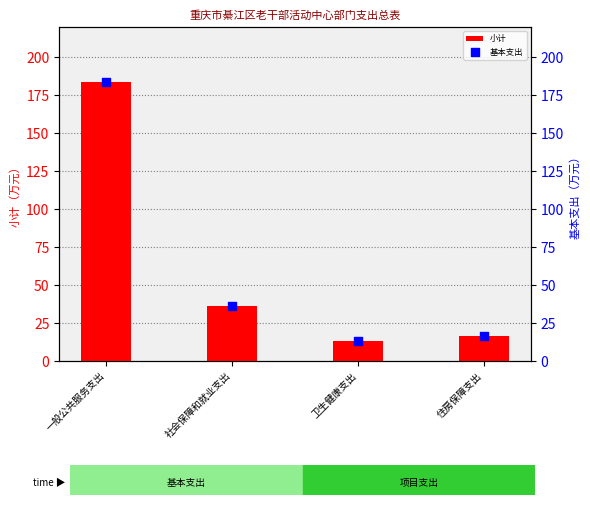

At which category is the sum across all series the highest?

一般公共服务支出